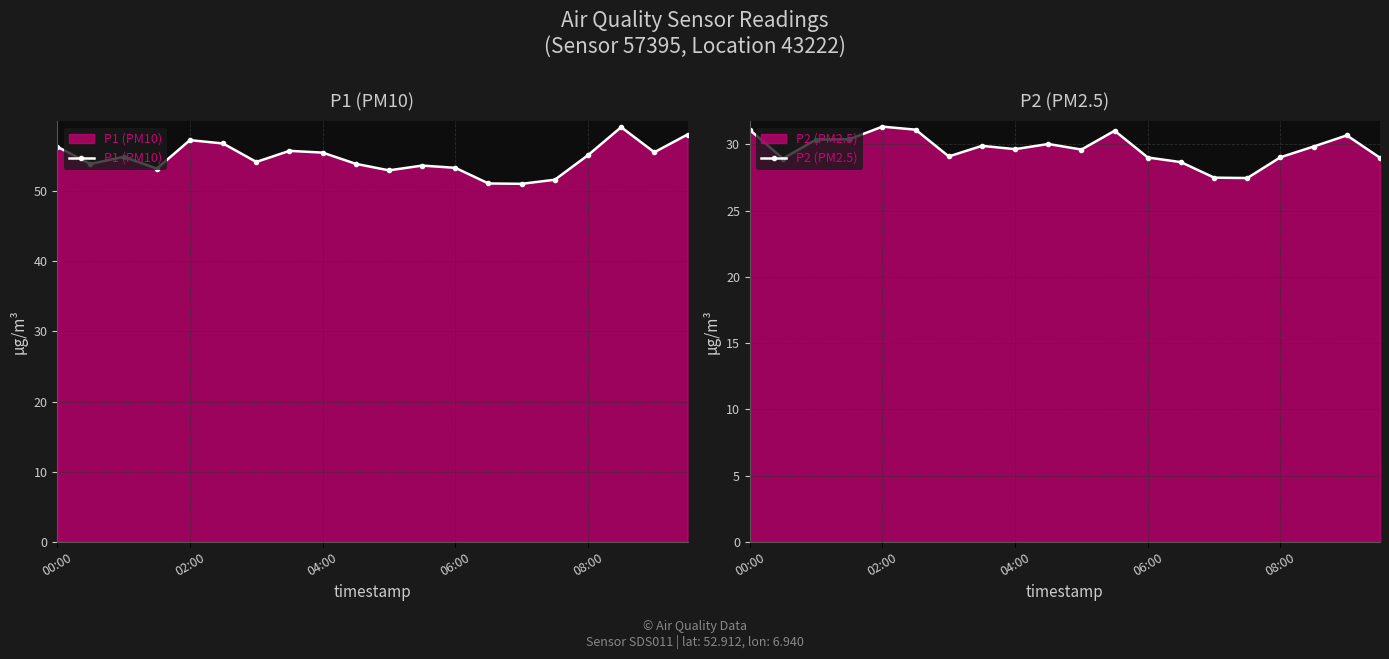

What is the spread (max minus min) of values at 14?

23.6